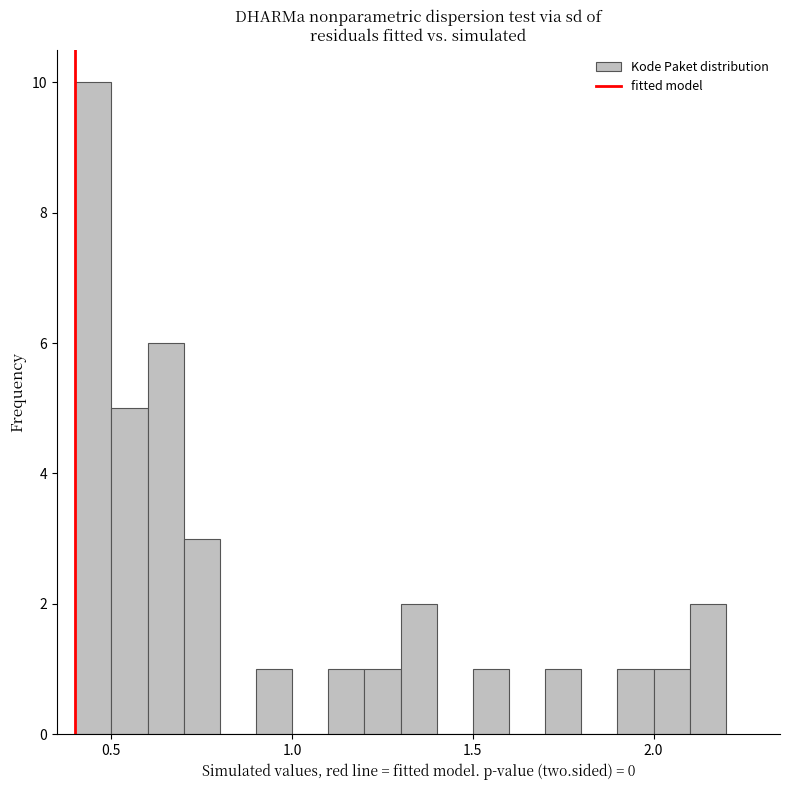

Read against the x-axis, roughly where is the centre of the tallest bar?

0.45